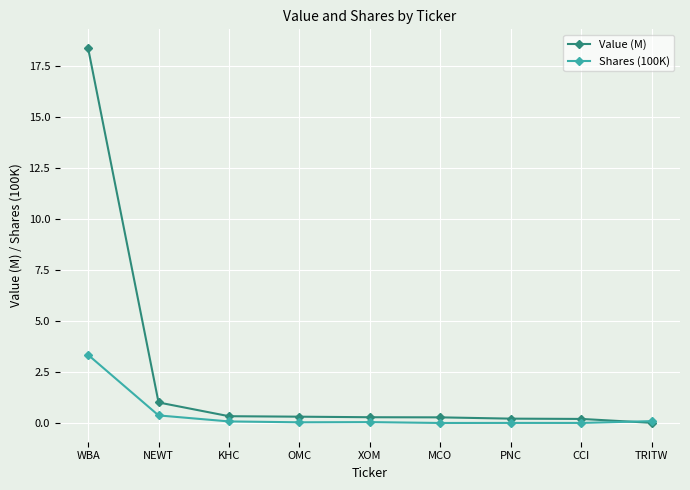

Between which two adjacent categories do Value (M) and Shares (100K) first intersect?

CCI and TRITW